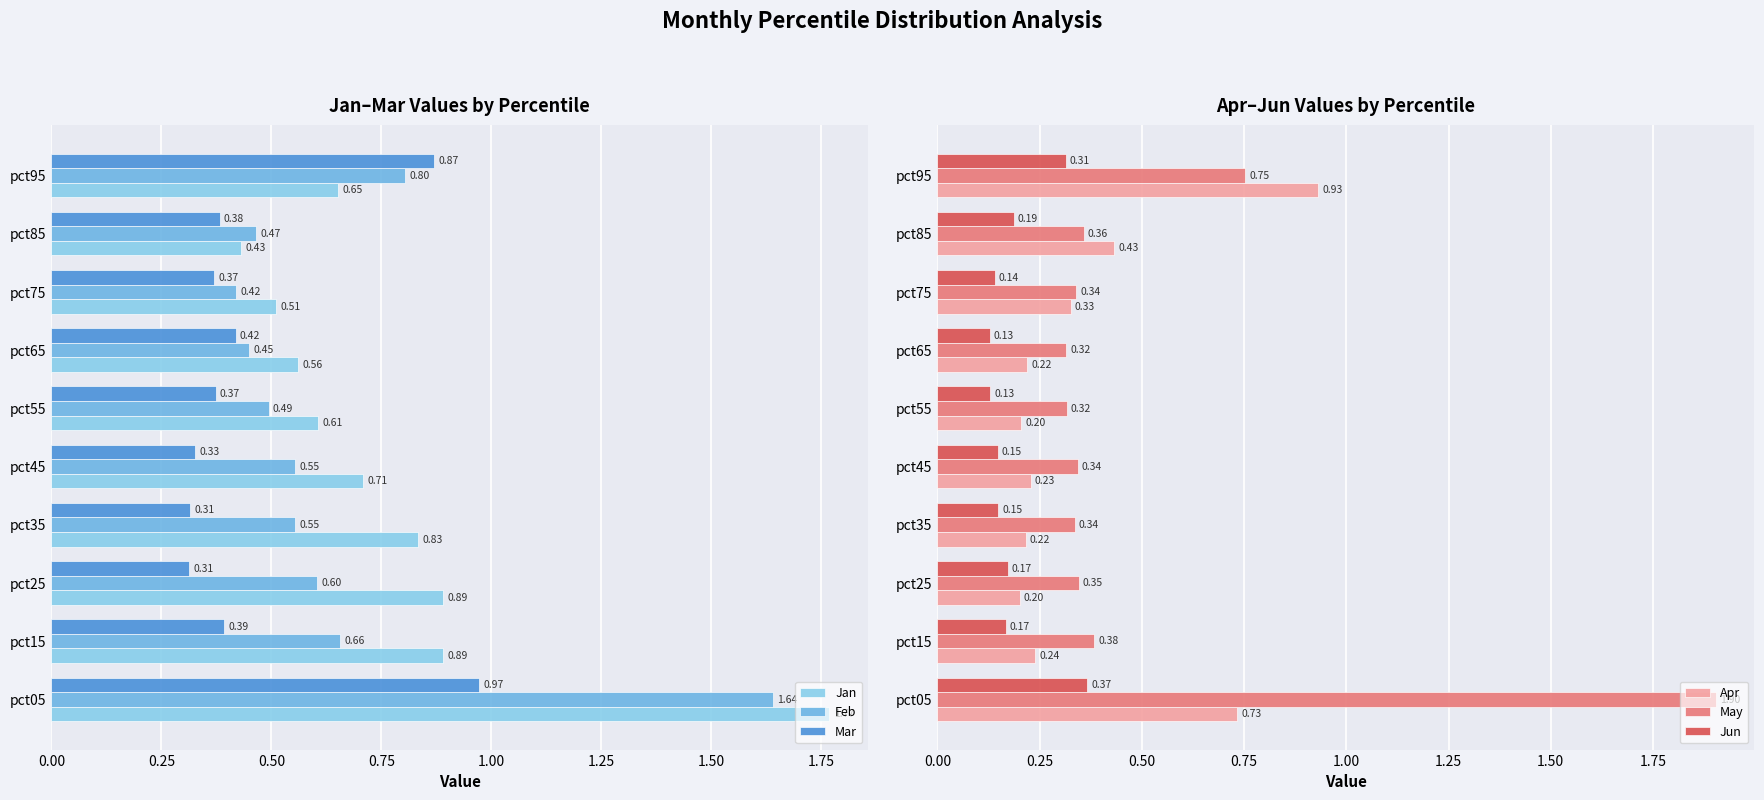

What is the sum of all Jun values?

1.9